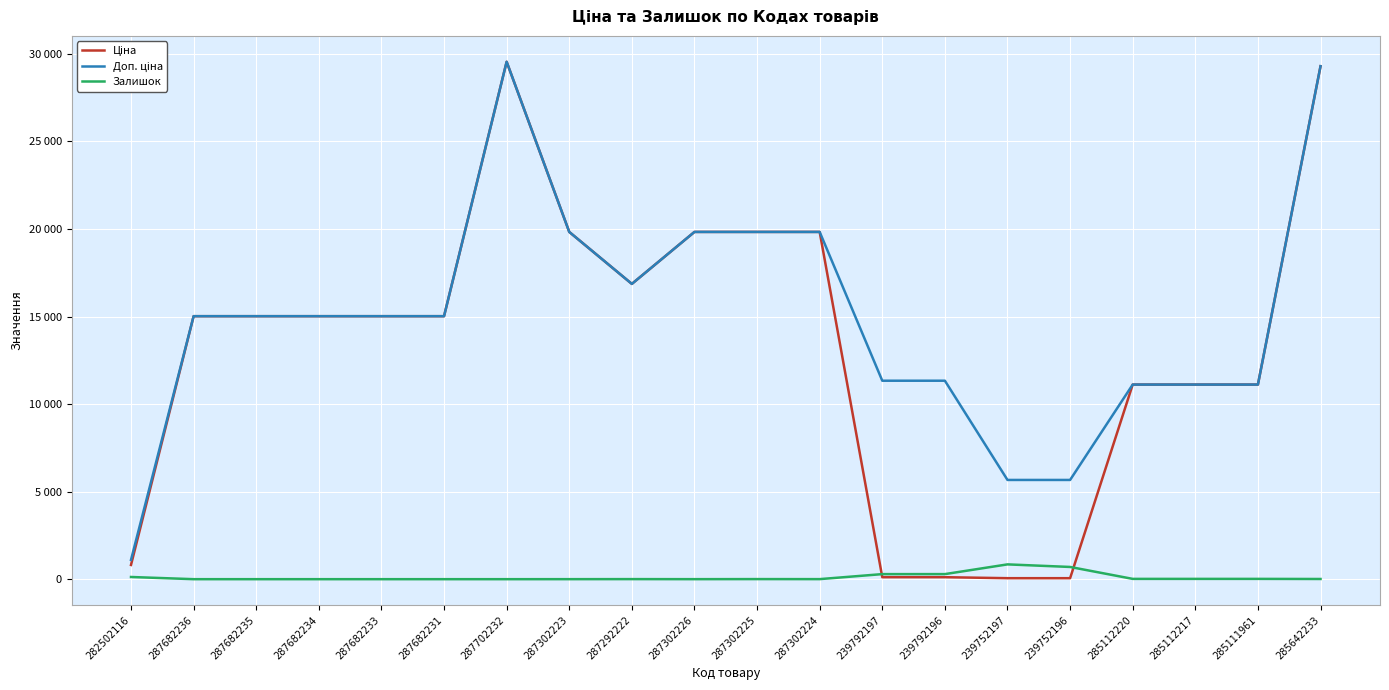

What is the greatest value displayed?

29548.9